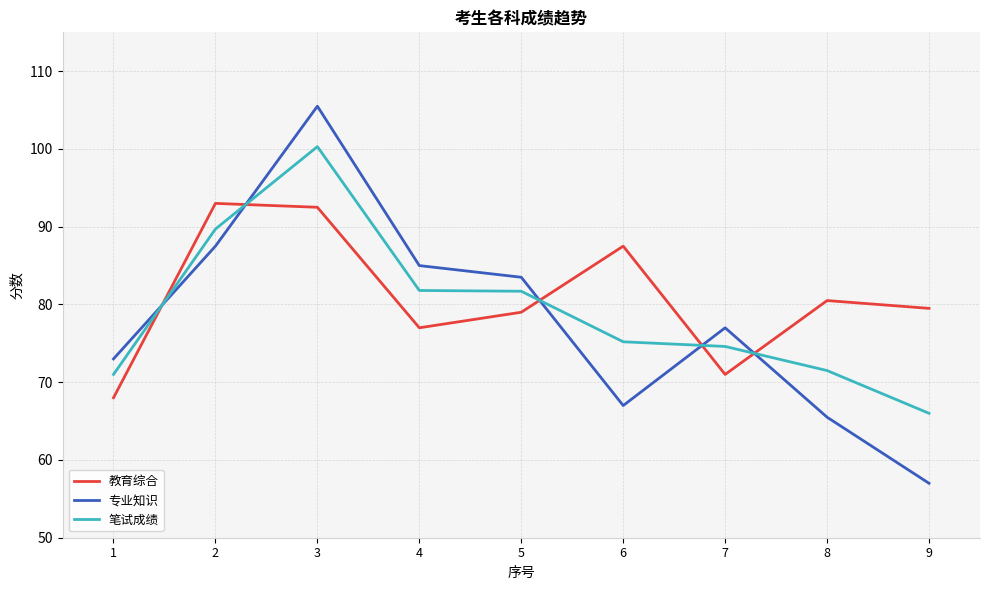

The 教育综合 series shows 118.1 at 8. True or false?

False